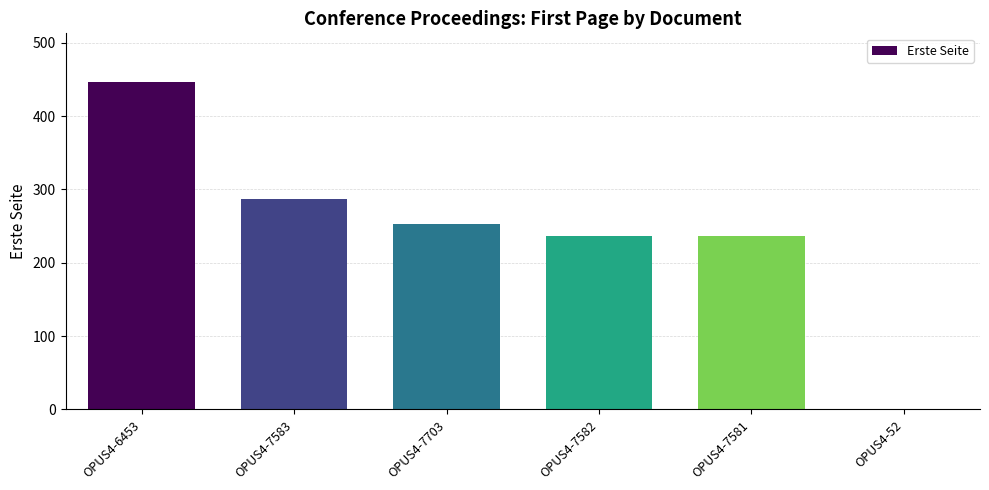

Reading left to right, what are all the values shown in this chart?

446	287	253	237	237	0